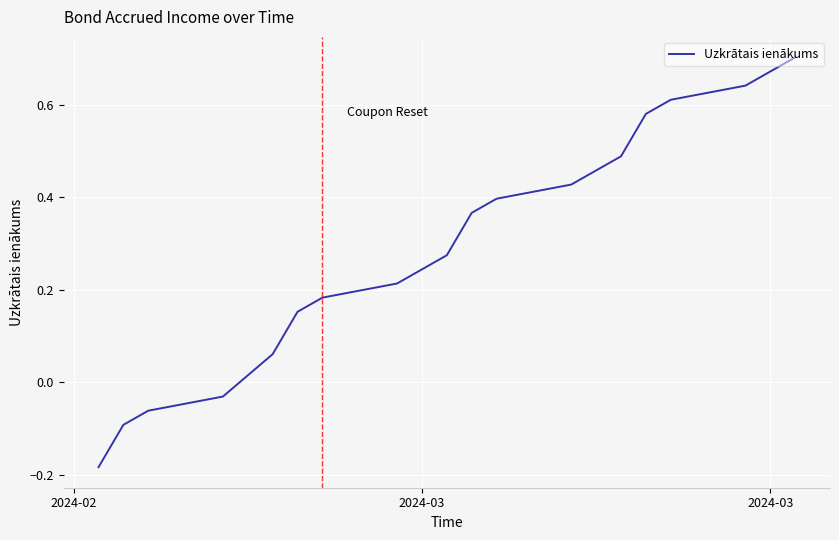

What is the difference between the second highest and second lowest values?

0.8